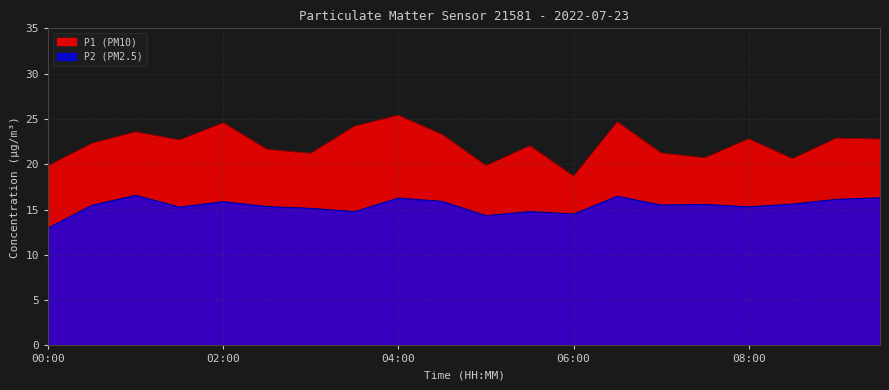

True or false: P2 and P1 cross at least once.

False